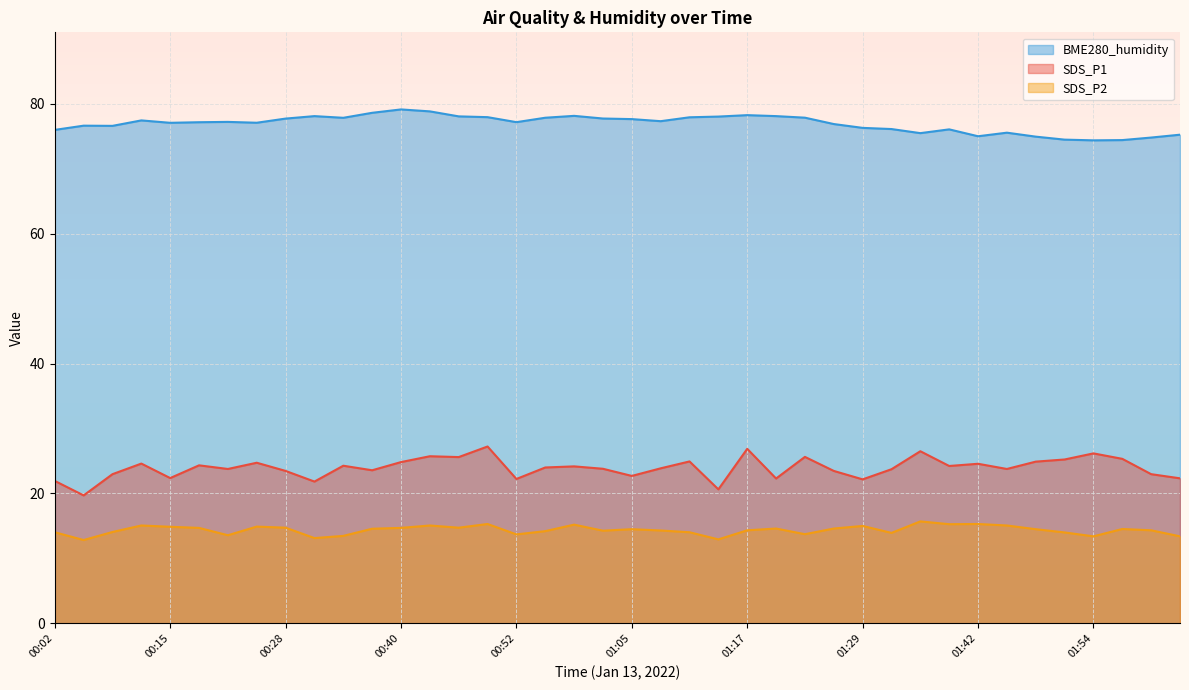

Does the chart display data point markers on the line(s)?

No